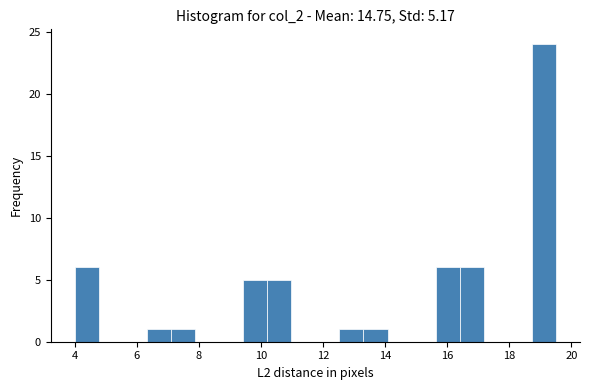

Read against the x-axis, roughly where is the centre of the tallest bar?

19.2